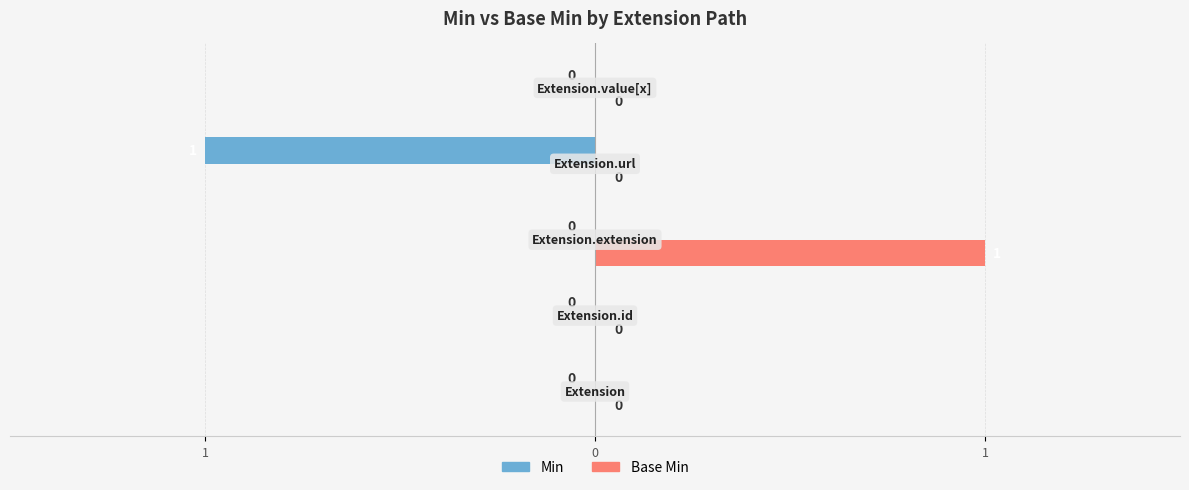

How many Min values are between 0 and 1?

4